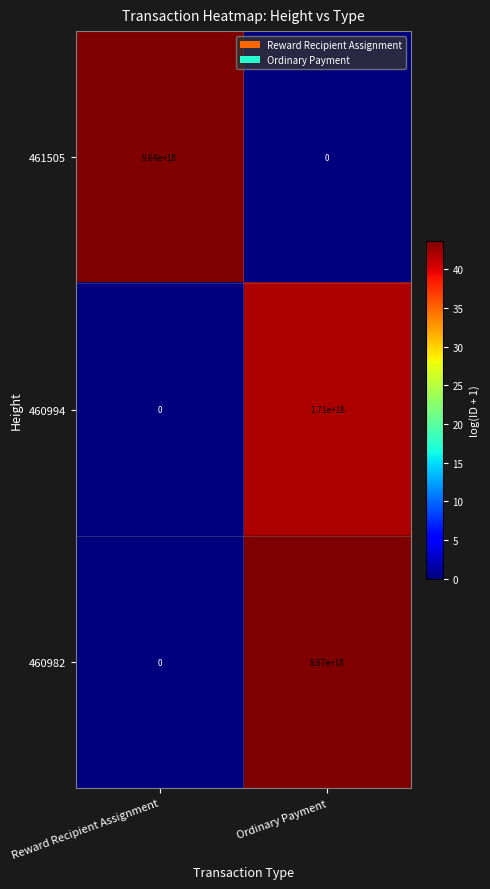

At which category is the sum across all series the highest?

Ordinary Payment